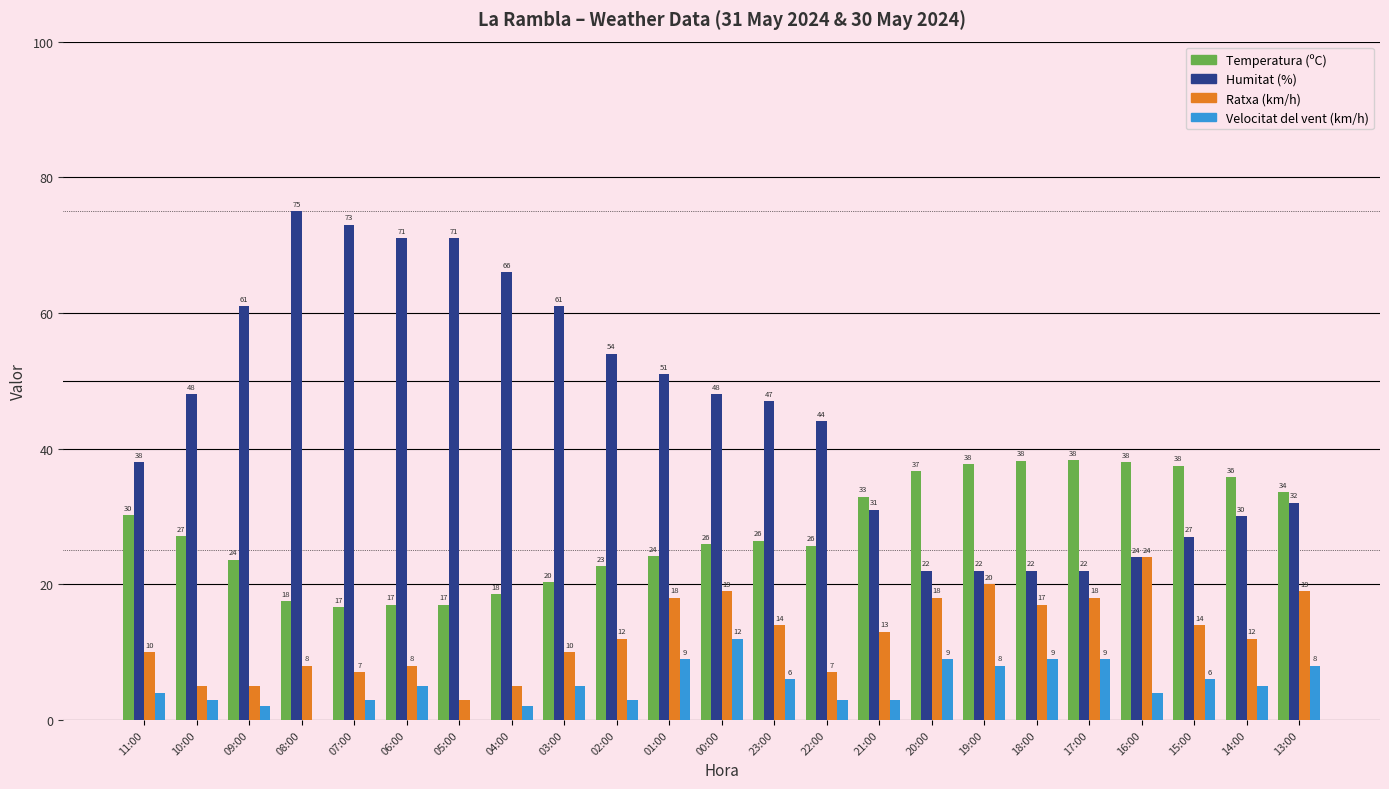

Which series has the largest range (max minus min)?

Humitat (%)